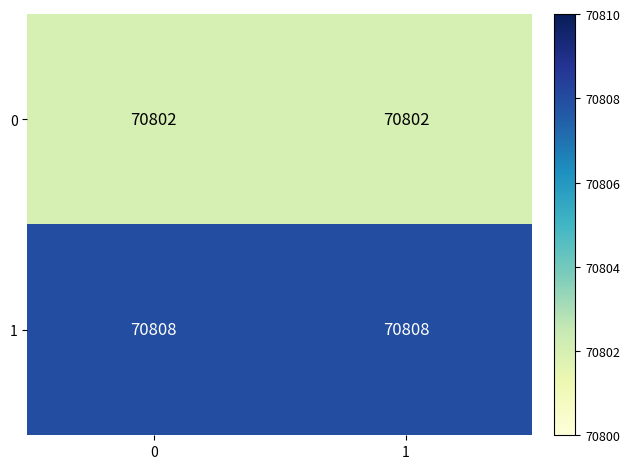

Which series has the largest total across all categories?

1